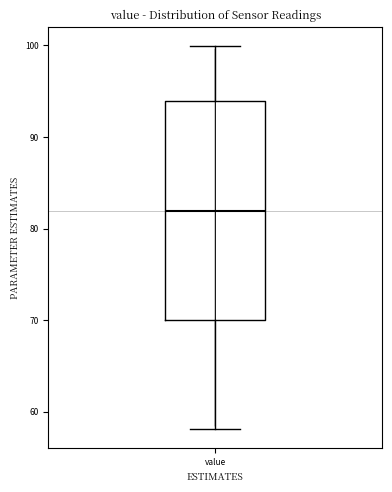

Transcribe this box plot: give where the median line is, the range the box spans, and where the two whiskers end, as read against the y-axis. The values are not printed on the chart, so give them approximately, as read against the axis.

median 82, box 70 to 94, whiskers 58 to 100